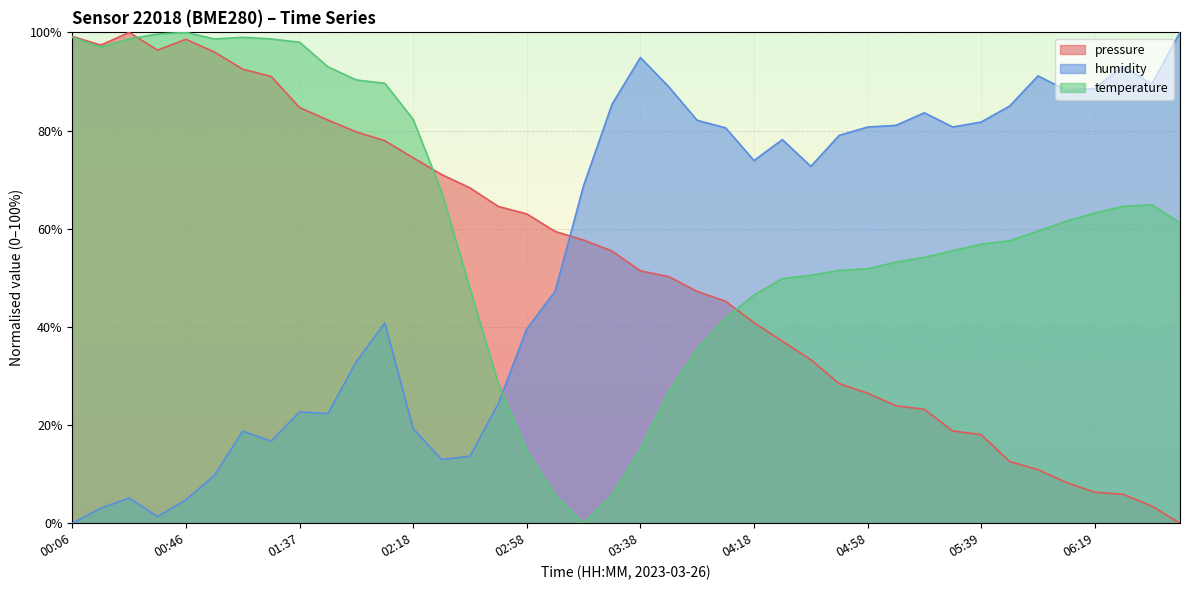

What are all the series names shown in the legend?

pressure, humidity, temperature